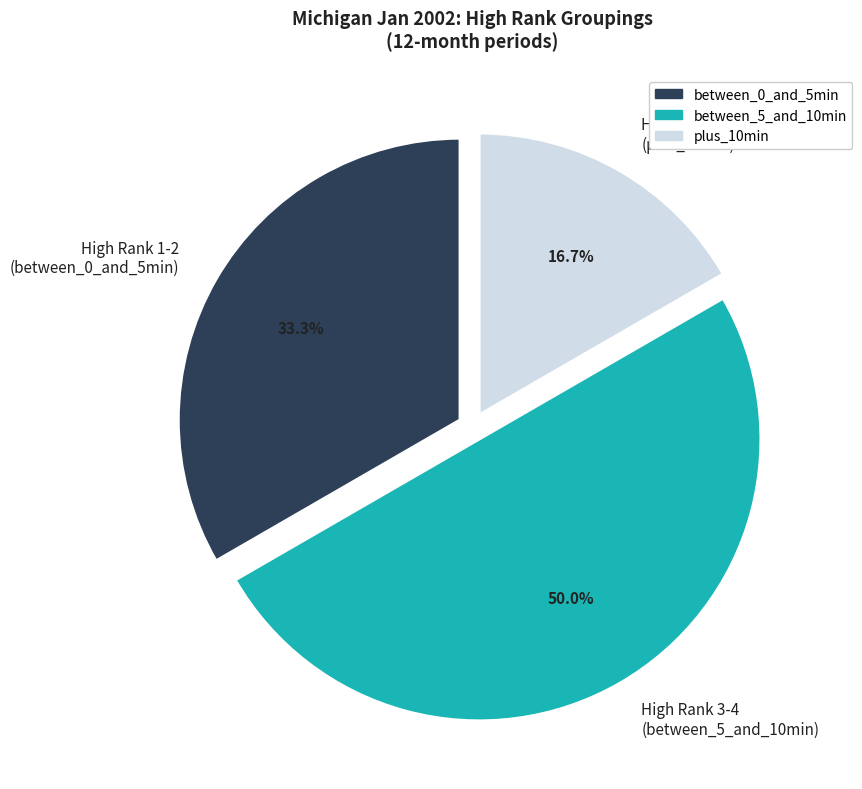

To the nearest percent, what is the average slice percentage?

33%